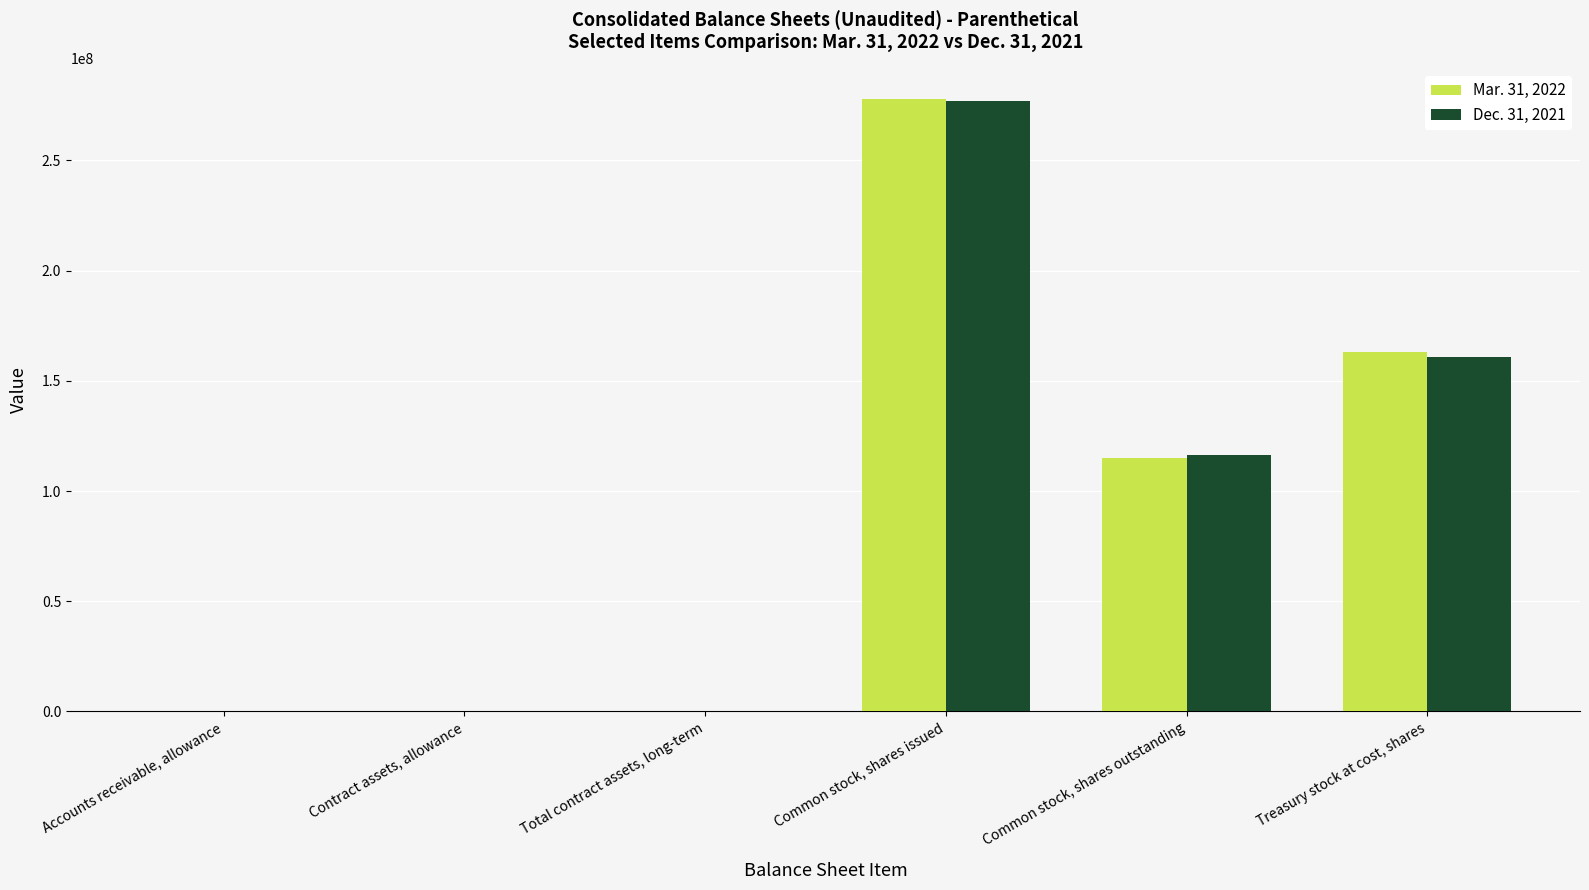

True or false: Mar. 31, 2022 has a value of 114792000 at Common stock, shares outstanding.

True